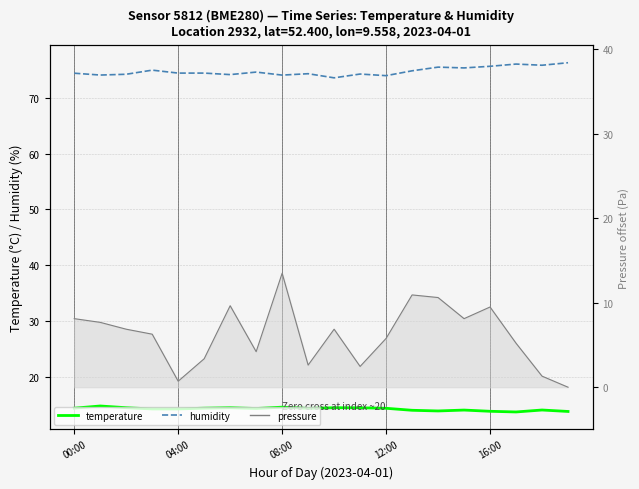

What is the label of the 19th point from the left?

18